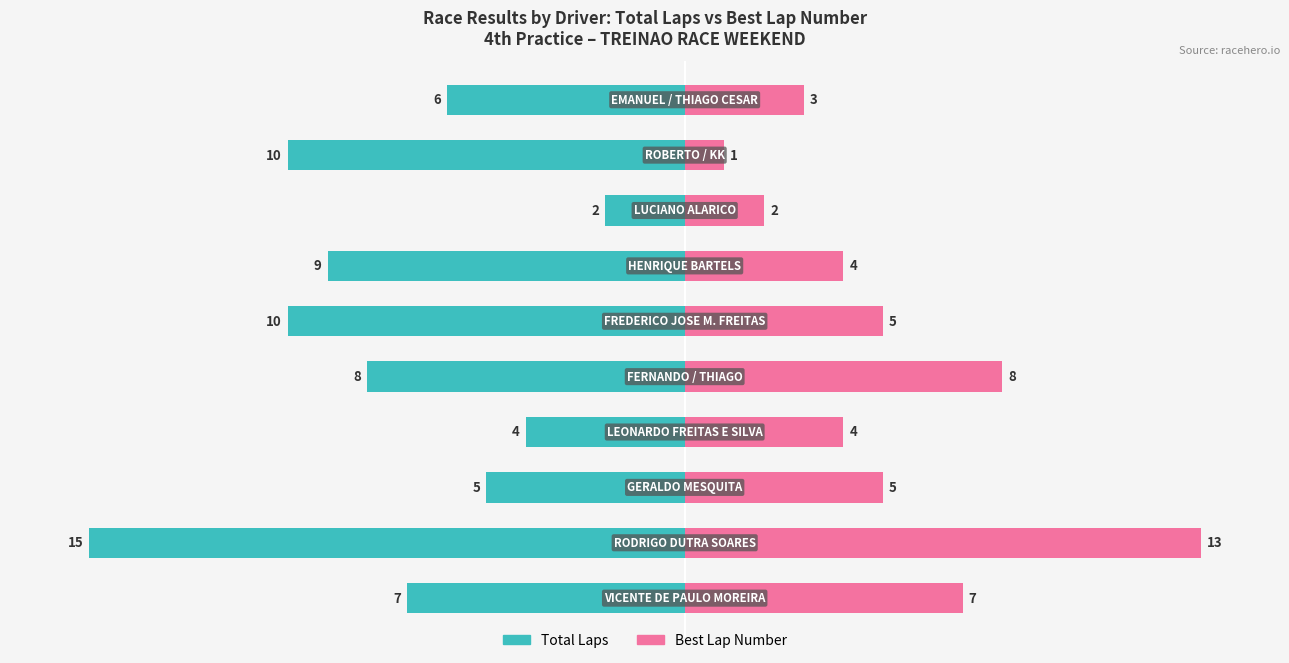

How many data points does each series have?

10